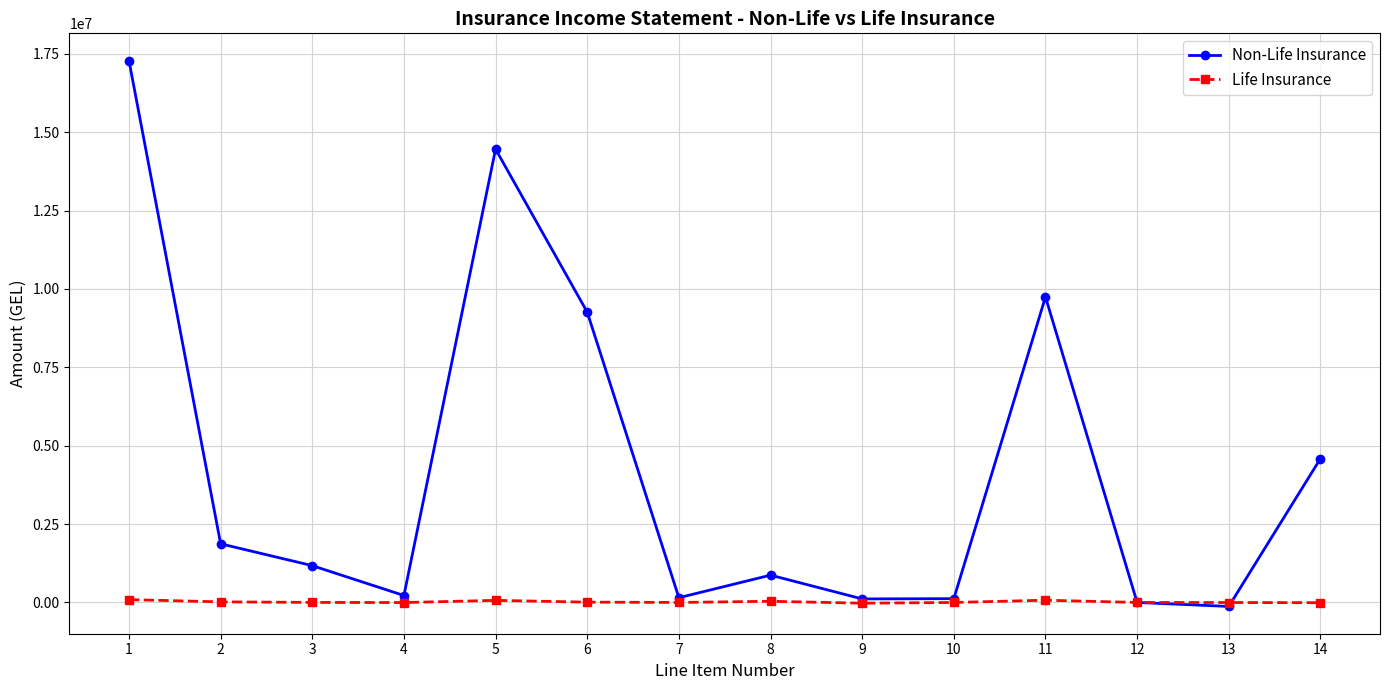

What is the value of the Life Insurance point at the 3rd from the left?

1083.3